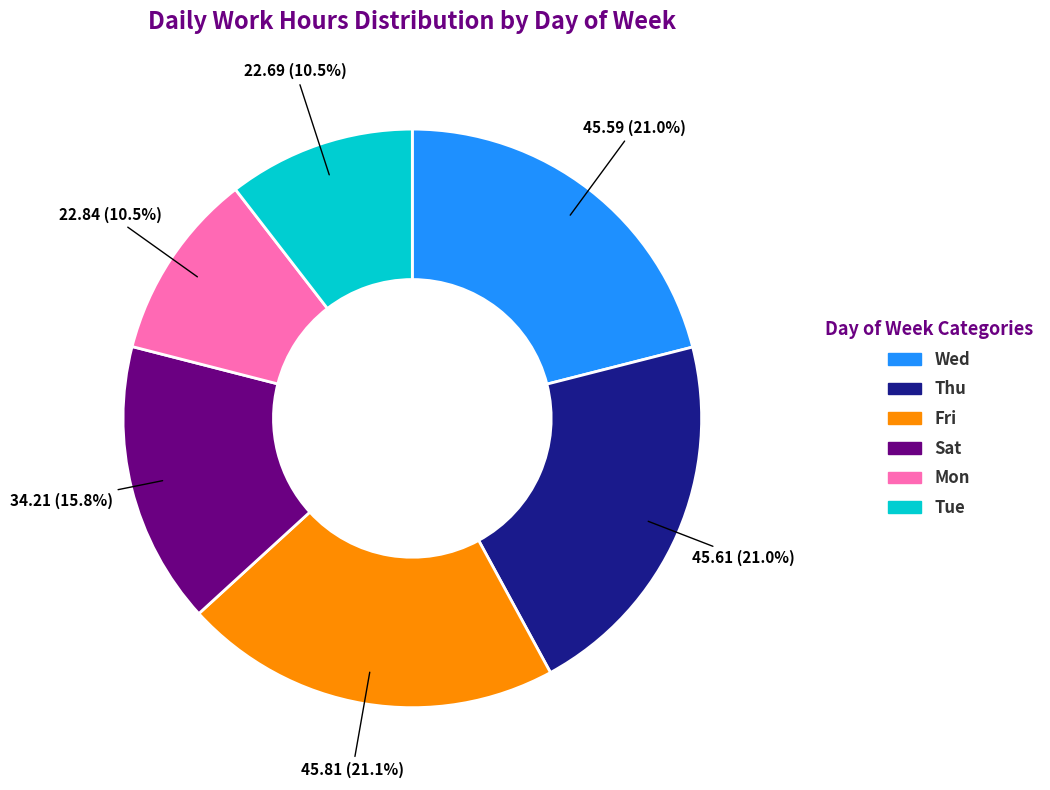

Count the number of slices in the pie.

6